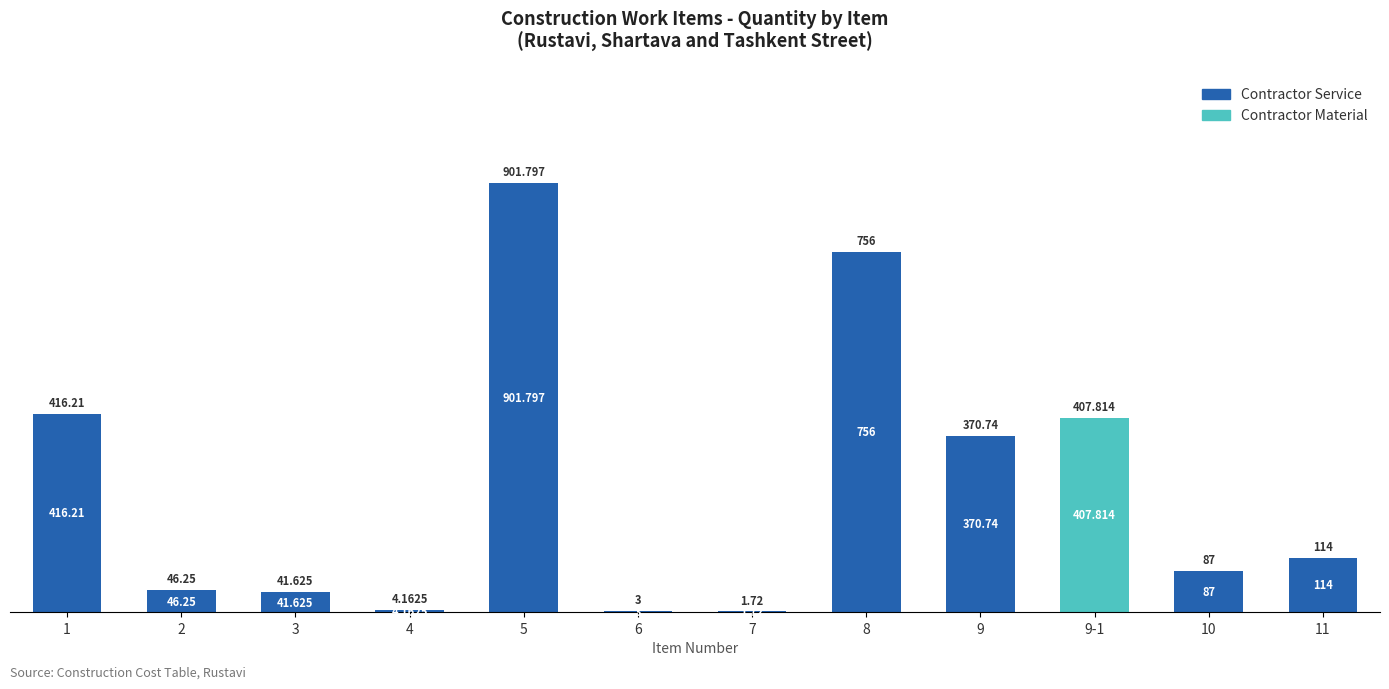

Between 5 and 9-1, which series saw the biggest shift?

Contractor Service